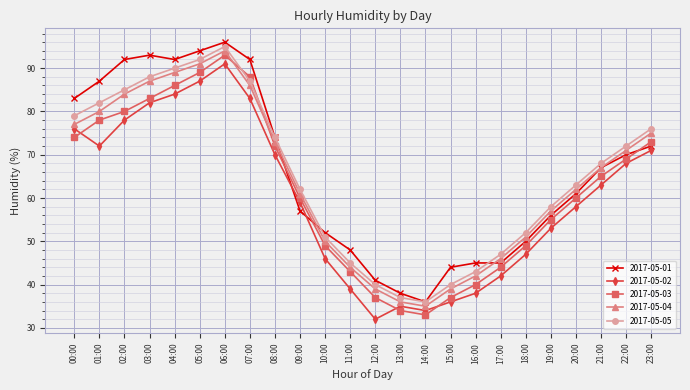

List the series in order of their overall mean, highest first.

2017-05-01, 2017-05-05, 2017-05-04, 2017-05-03, 2017-05-02